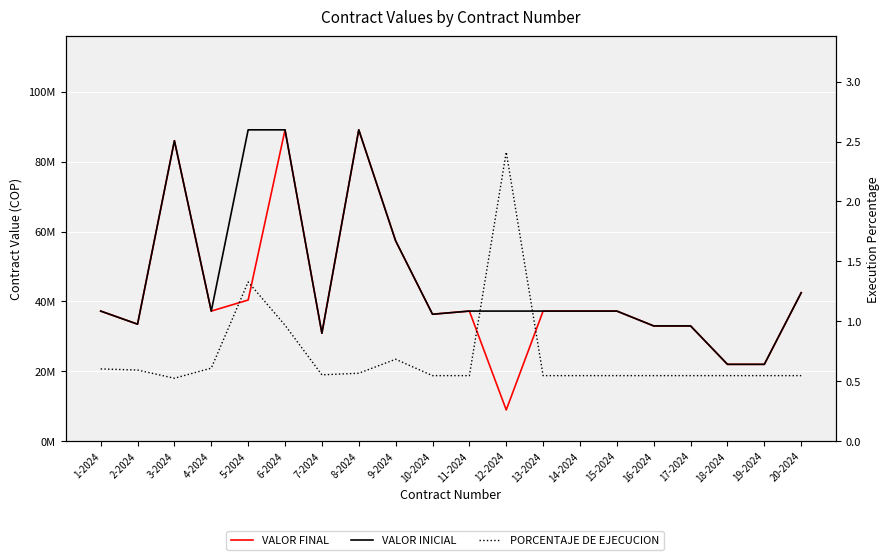

How many series are shown in this chart?

3